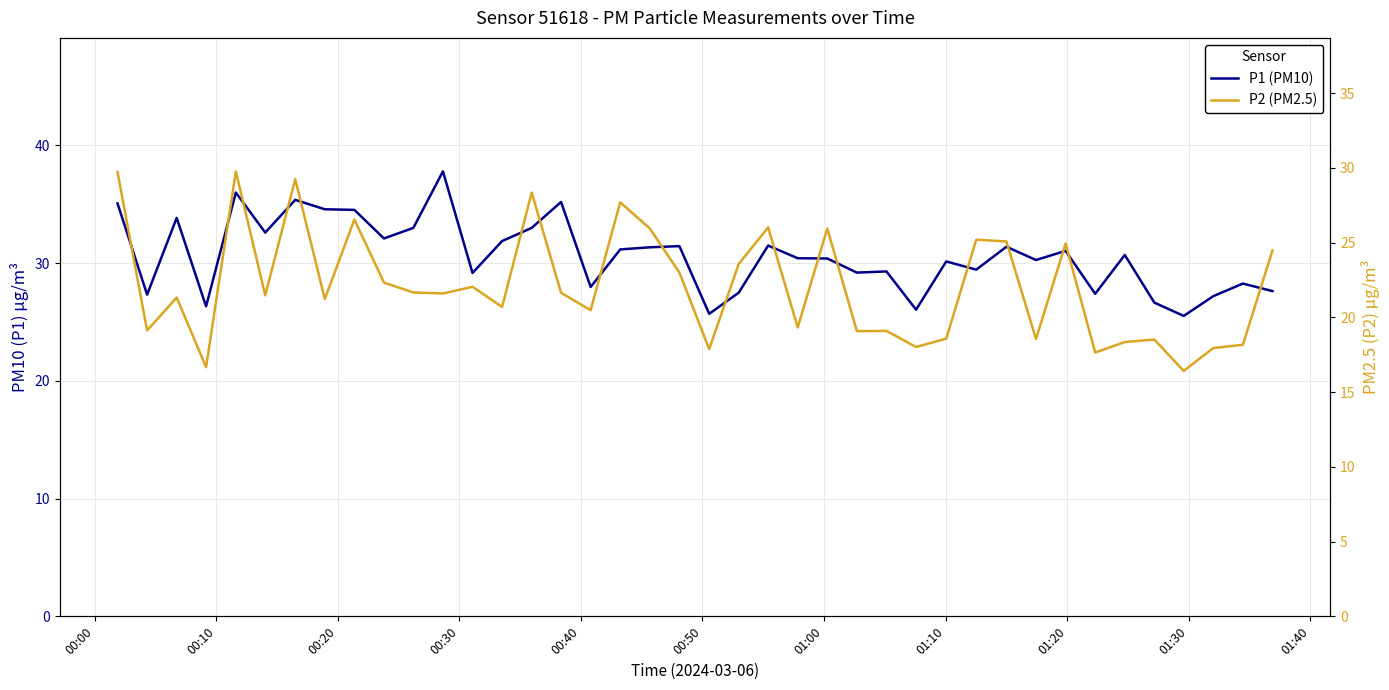

True or false: P2 (PM2.5) and P1 (PM10) intersect in this chart.

False